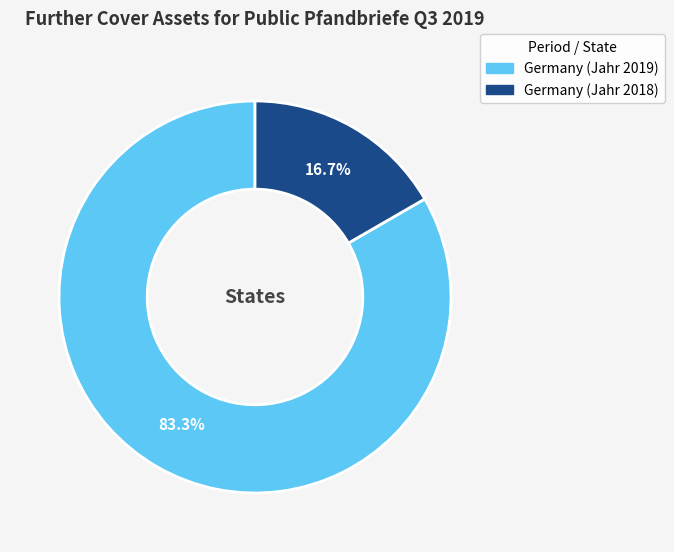

Is there a majority slice in this chart?

Yes